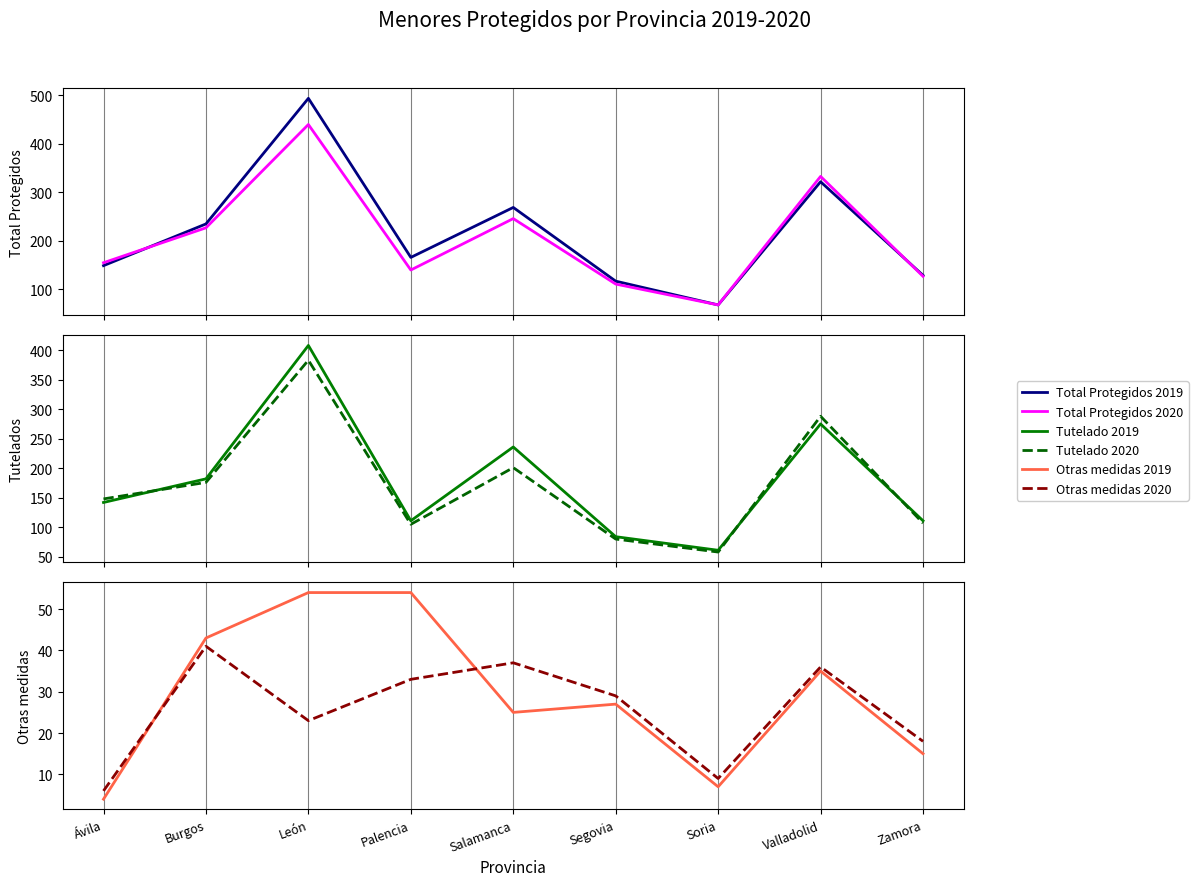

The value of Tutelado 2020 at Segovia is 38. True or false?

False